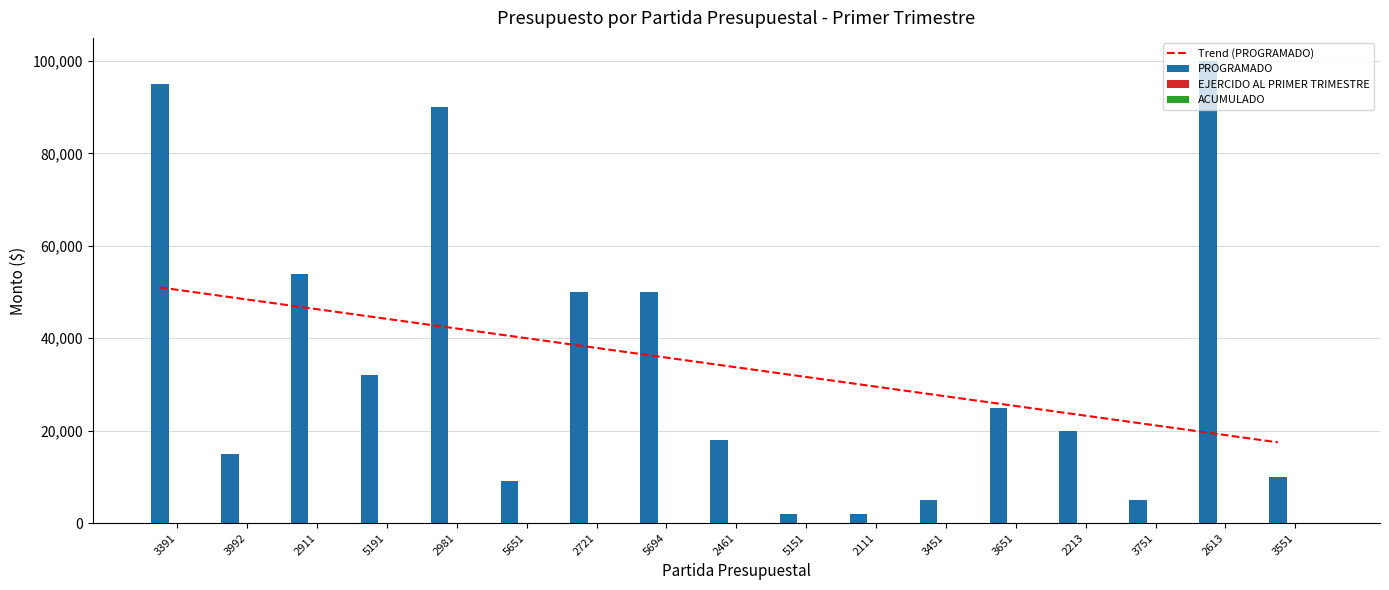

What is the sum of all PROGRAMADO values?

582000